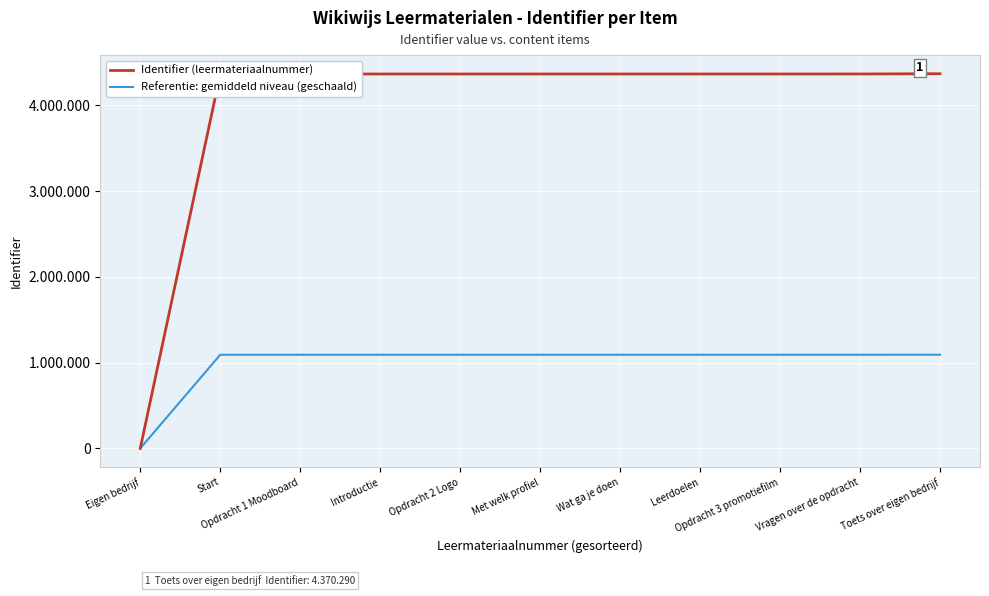

Does the chart display data point markers on the line(s)?

No